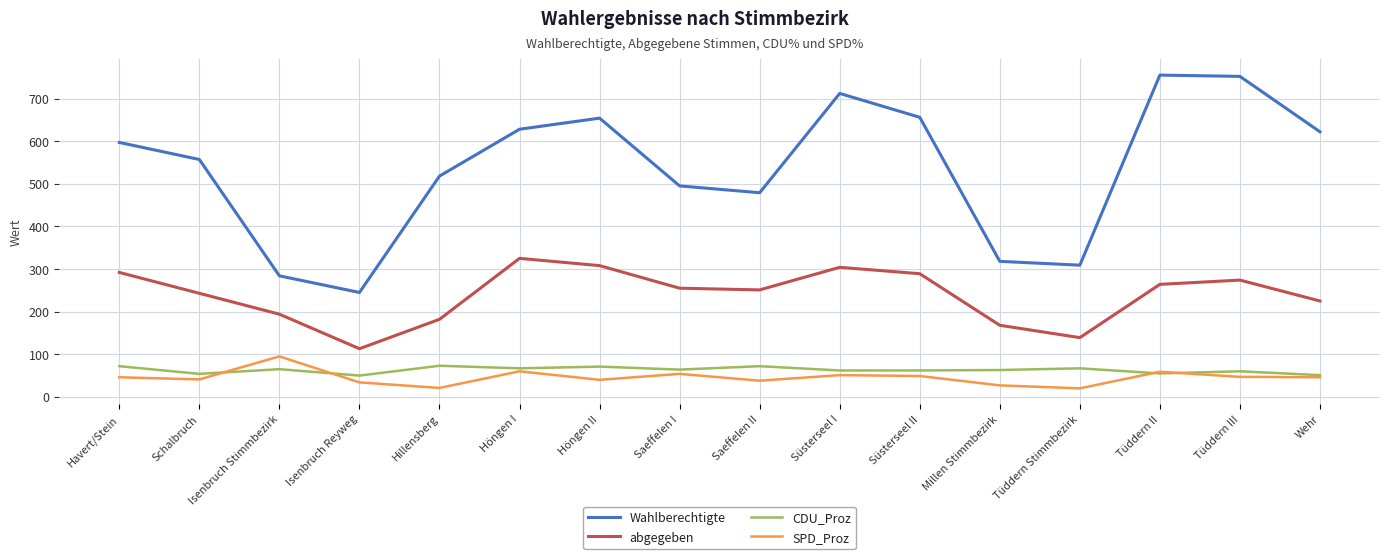

What is the lowest value of the SPD_Proz series?

20